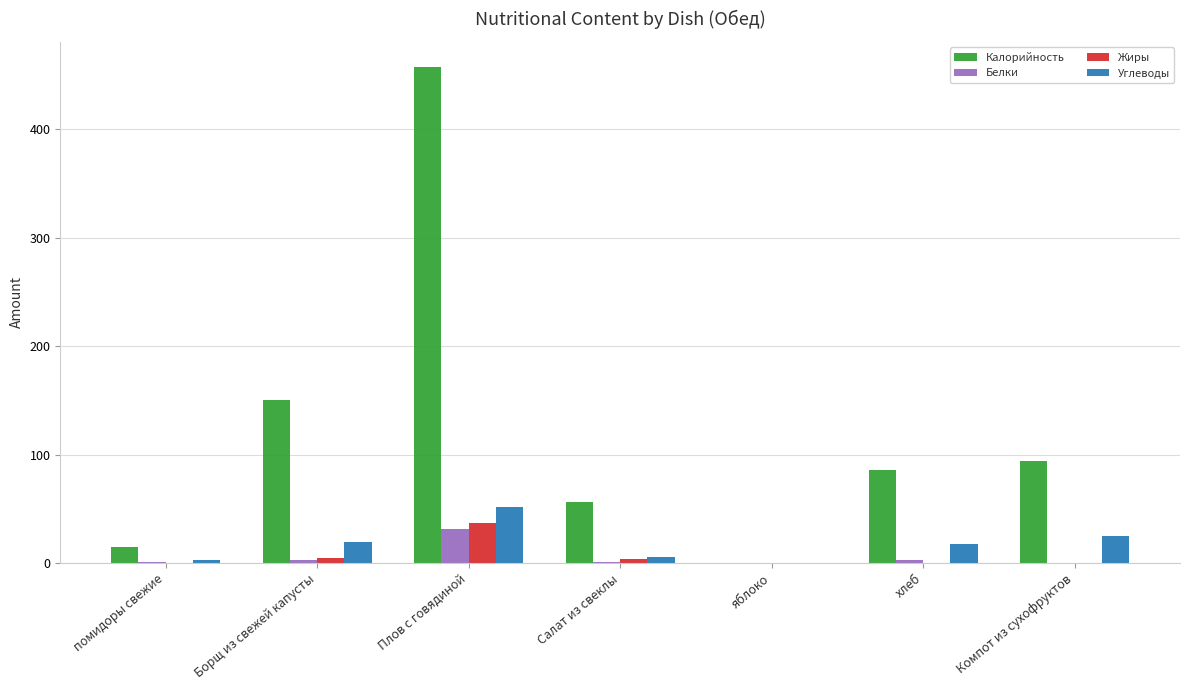

Is the value of Калорийность at Салат из свеклы greater than the value of Углеводы at яблоко?

Yes